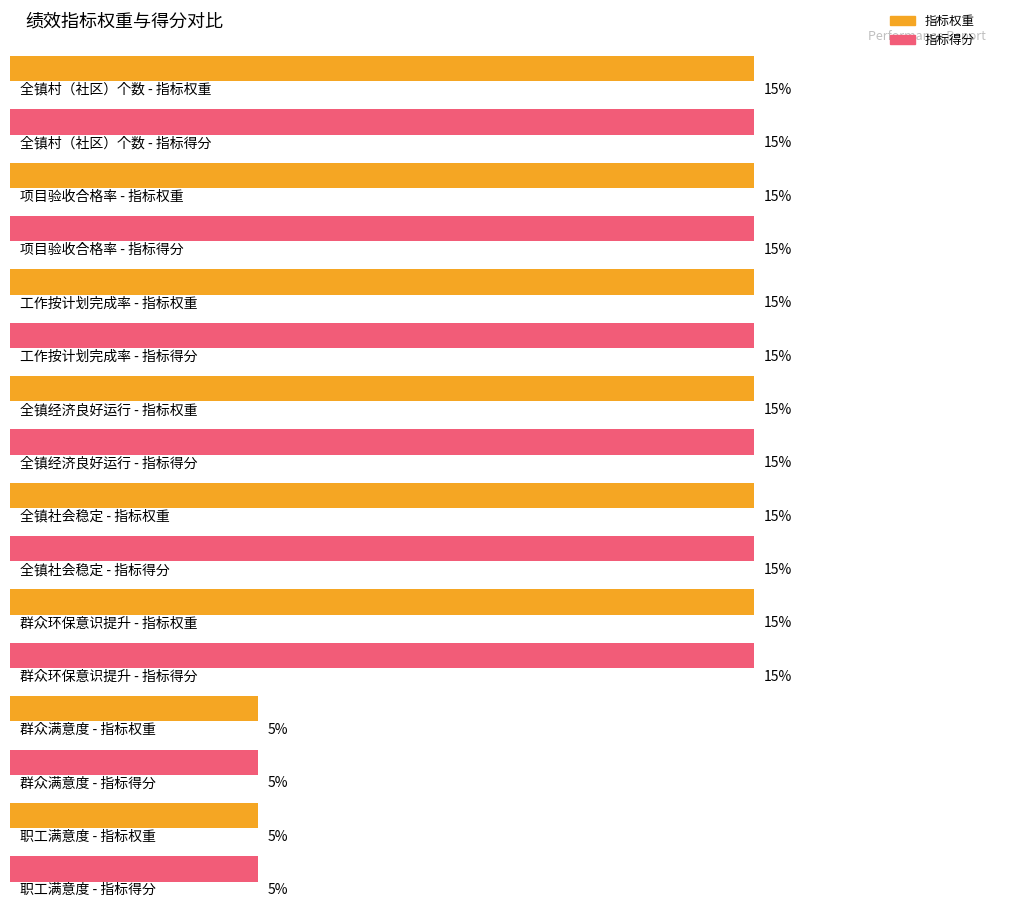

How many values in the 指标得分 series are below 15?

2